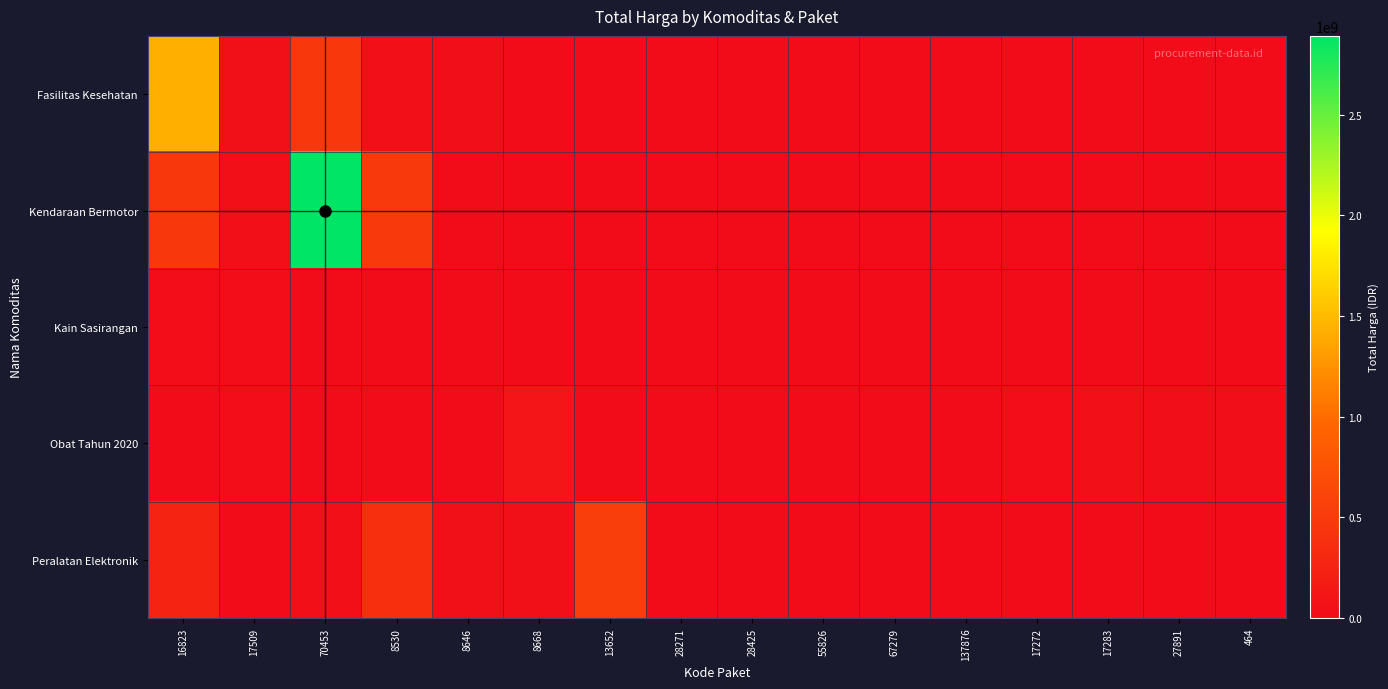

Reading left to right, extract all data points from this chart.

Fasilitas Kesehatan: 16823=1425867900	17509=49730040	70453=477600000	8530=34000000	8646=32441200	8668=577875	13652=0	28271=0	28425=0	55826=0	67279=0	137876=0	17272=0	17283=0	27891=0	464=0
Kendaraan Bermotor: 16823=464002100	17509=39440000	70453=2892122000	8530=493000000	8646=0	8668=0	13652=0	28271=0	28425=0	55826=0	67279=0	137876=0	17272=0	17283=0	27891=0	464=0
Kain Sasirangan: 16823=19175000	17509=18900000	70453=0	8530=0	8646=0	8668=0	13652=0	28271=0	28425=0	55826=0	67279=0	137876=0	17272=0	17283=0	27891=0	464=0
Obat Tahun 2020: 16823=9180000	17509=15513960	70453=7401240	8530=333600	8646=78000	8668=98772570	13652=2772000	28271=265000	28425=4672200	55826=182000	67279=8742500	137876=5129000	17272=12453900	17283=43859200	27891=23653000	464=27412000
Peralatan Elektronik: 16823=250350000	17509=4350000	70453=34292000	8530=373404000	8646=56152800	8668=51601000	13652=541071000	28271=0	28425=0	55826=0	67279=0	137876=0	17272=0	17283=0	27891=0	464=0